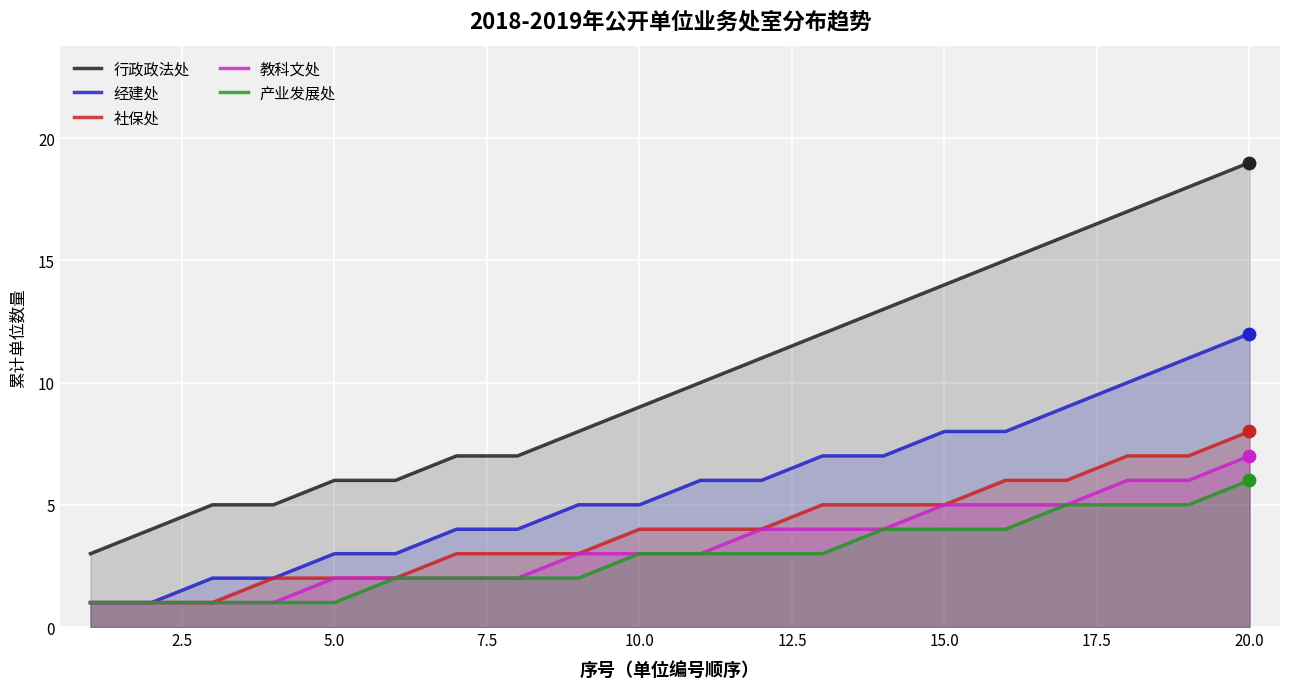

Which series has the largest total across all categories?

行政政法处